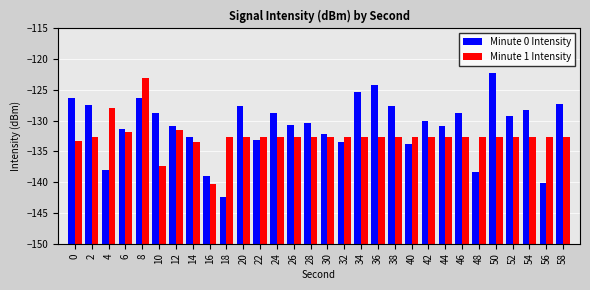

At 28, list the series in order from smallest to largest.

Minute 1 Intensity, Minute 0 Intensity